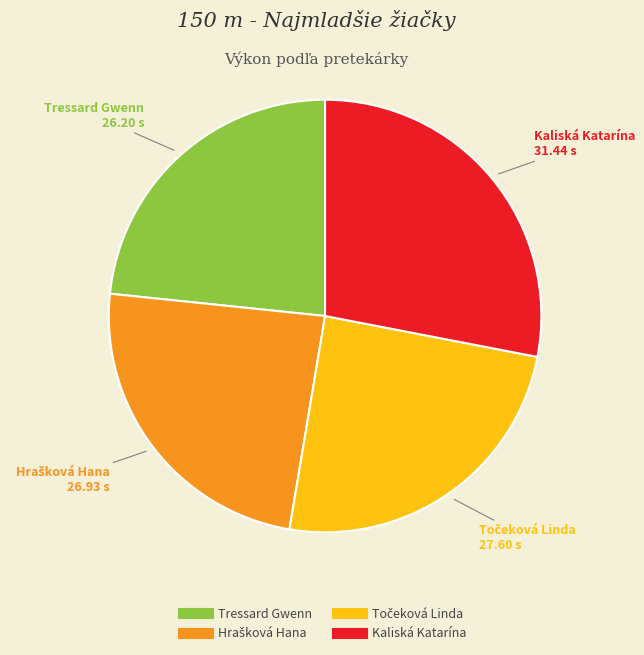

Is it true that Kaliská Katarína is 34% of the pie?

False